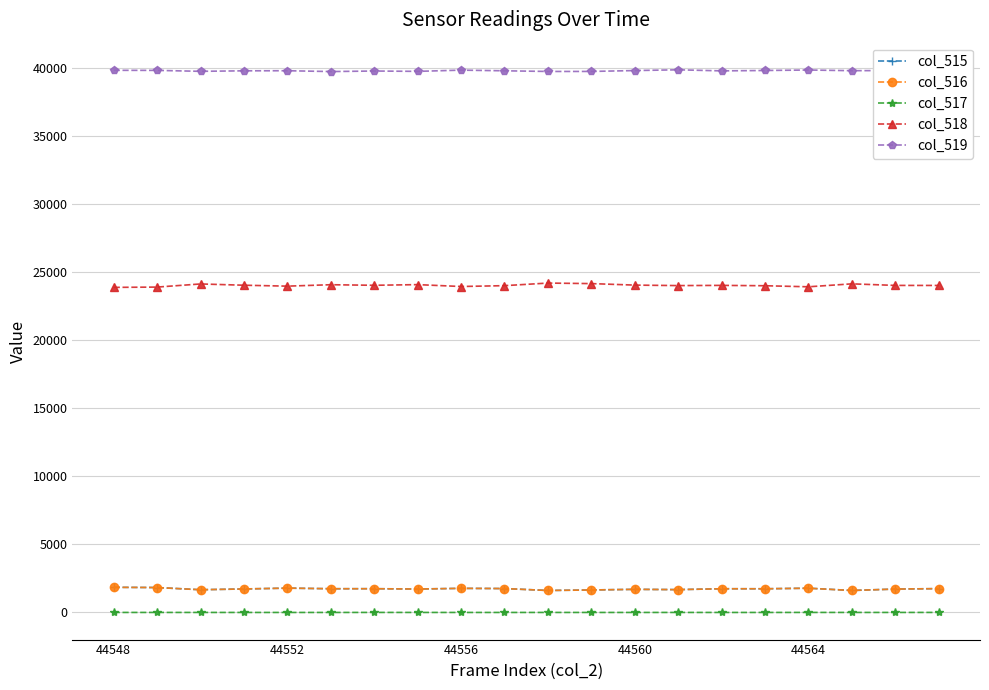

True or false: col_518 has more than 1 points higher than both neighbors.

True